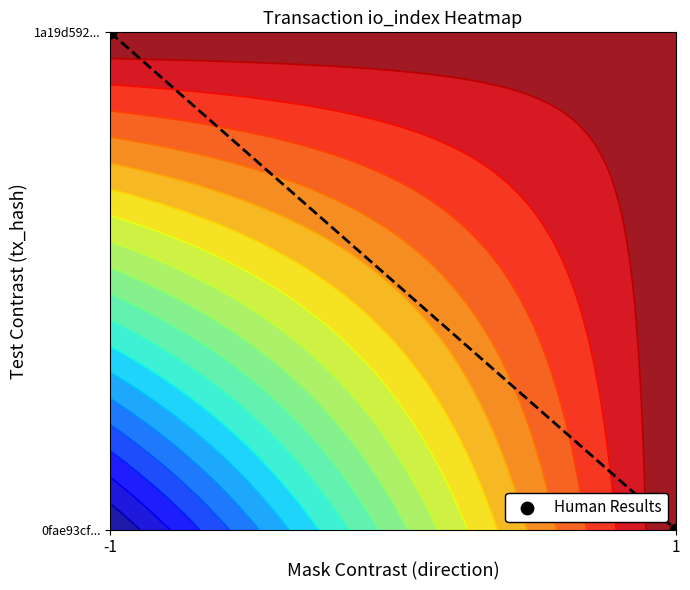

Rank the categories by value from highest to lowest.

-1, 1